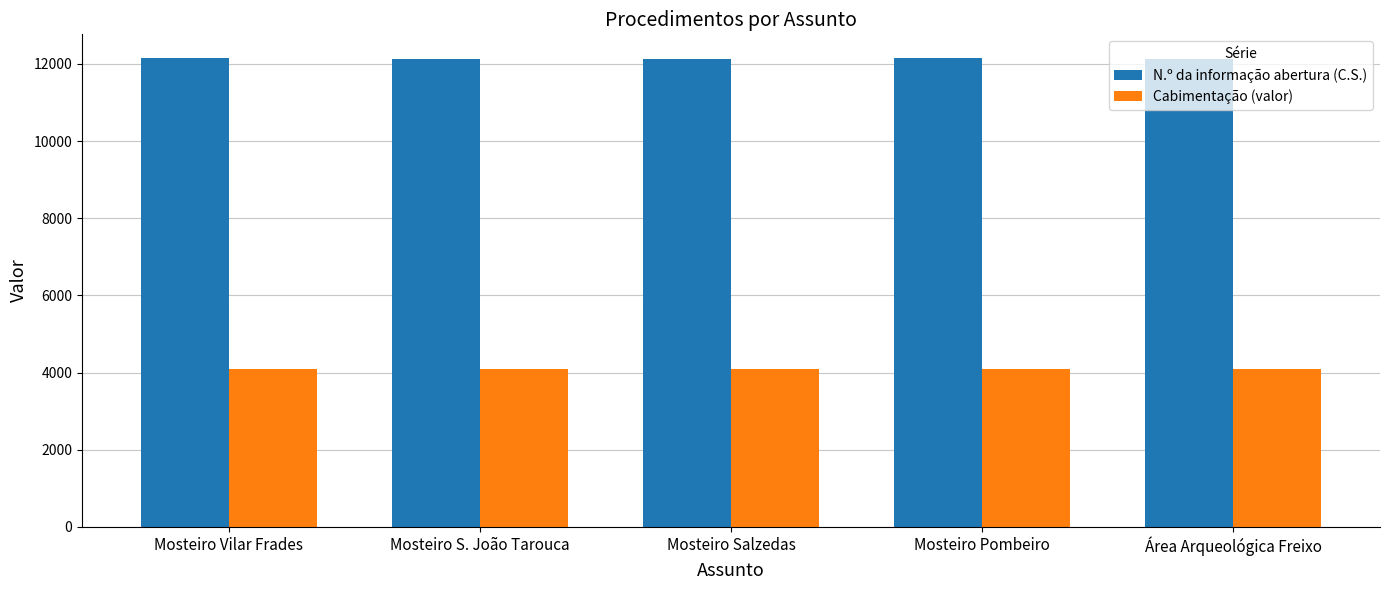

Rank the series at Mosteiro Pombeiro from highest to lowest value.

N.º da informação abertura (C.S.), Cabimentação (valor)